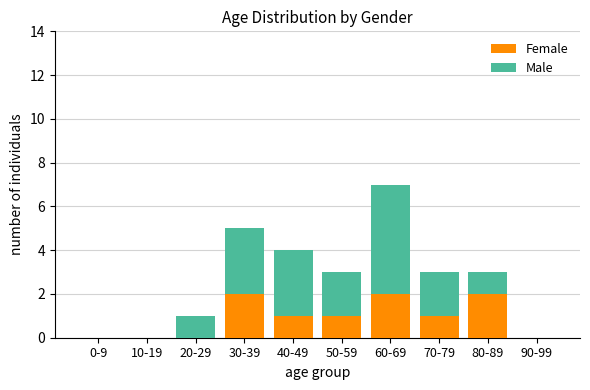

How many series are shown in this chart?

2